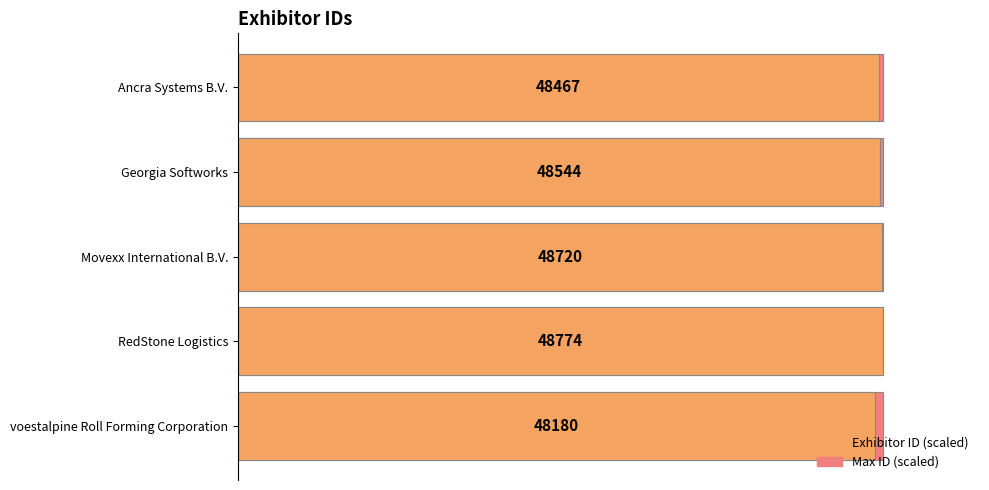

What is the value of the Max ID (scaled) bar at the 3rd from the left?

0.8